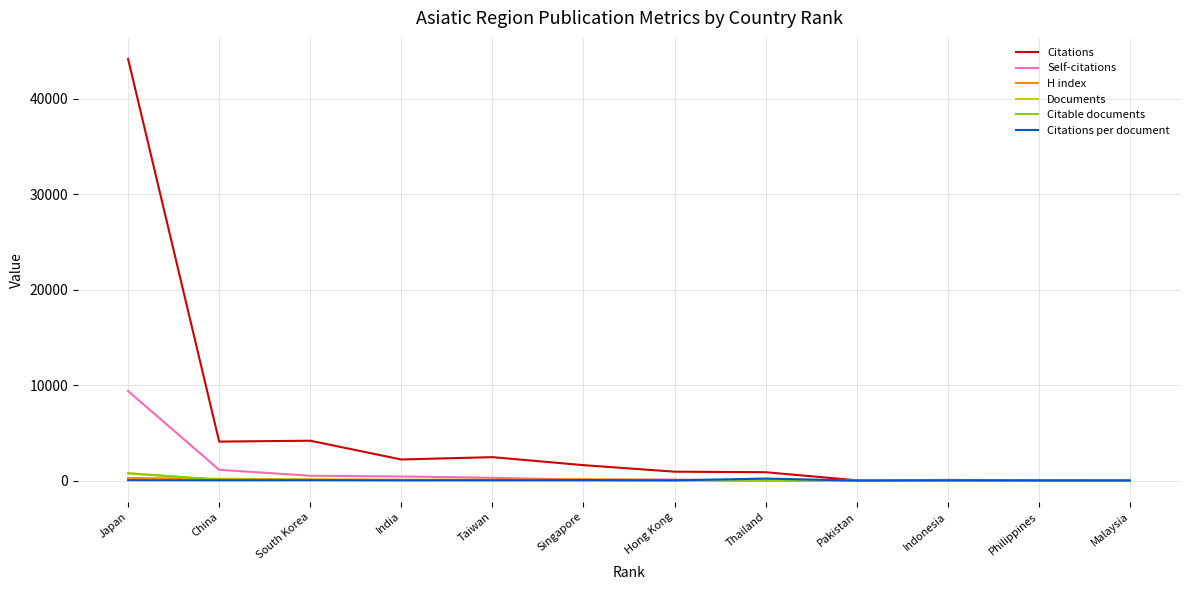

True or false: Self-citations has a value of 302.0 at Taiwan.

True